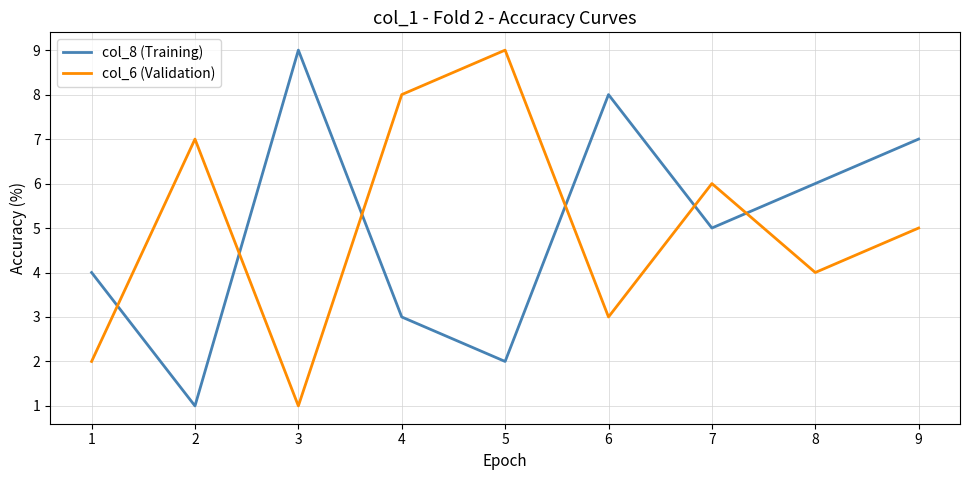

How many distinct data groups are displayed?

2